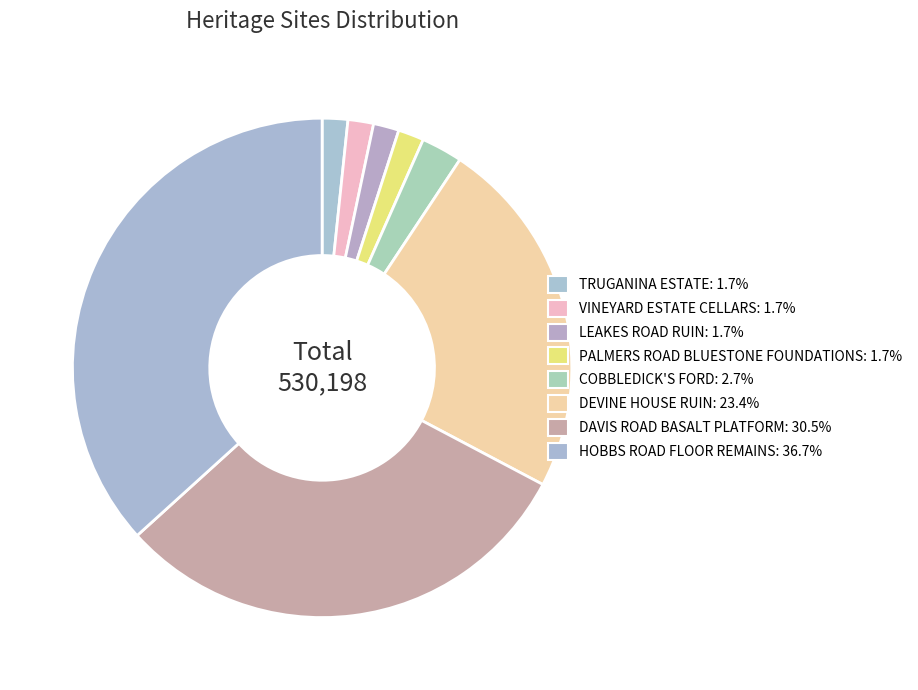

To the nearest percent, what percentage of the pie is DEVINE HOUSE RUIN?

23%